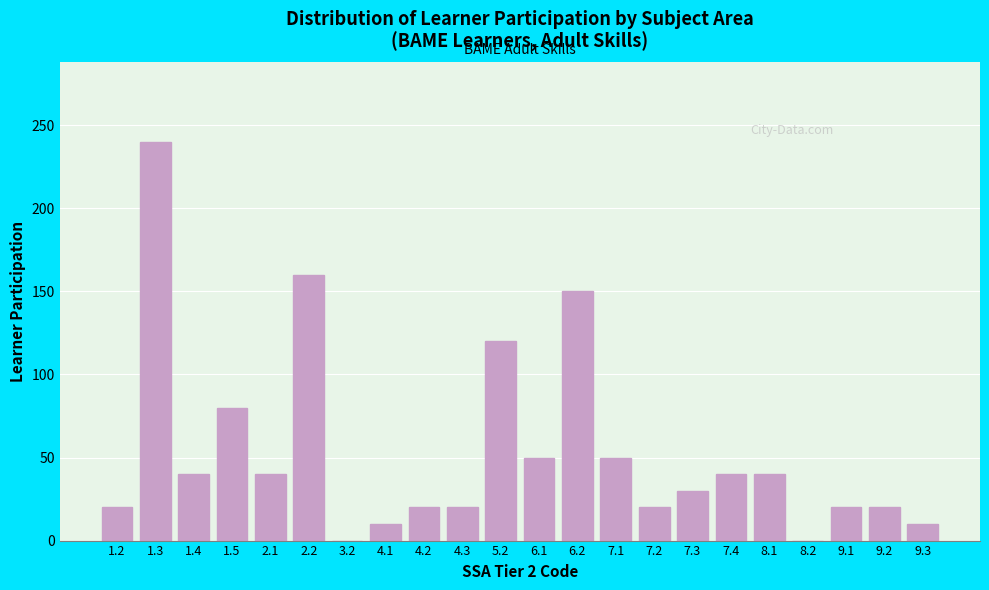

Reading left to right, extract all data points from this chart.

1.2=20	1.3=240	1.4=40	1.5=80	2.1=40	2.2=160	3.2=0	4.1=10	4.2=20	4.3=20	5.2=120	6.1=50	6.2=150	7.1=50	7.2=20	7.3=30	7.4=40	8.1=40	8.2=0	9.1=20	9.2=20	9.3=10